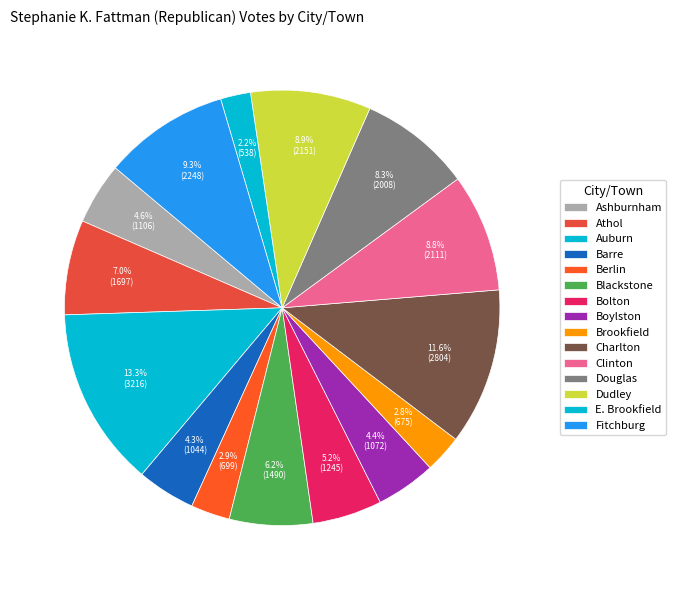

Combined, what portion of the pie is Charlton and Blackstone?

17.8%